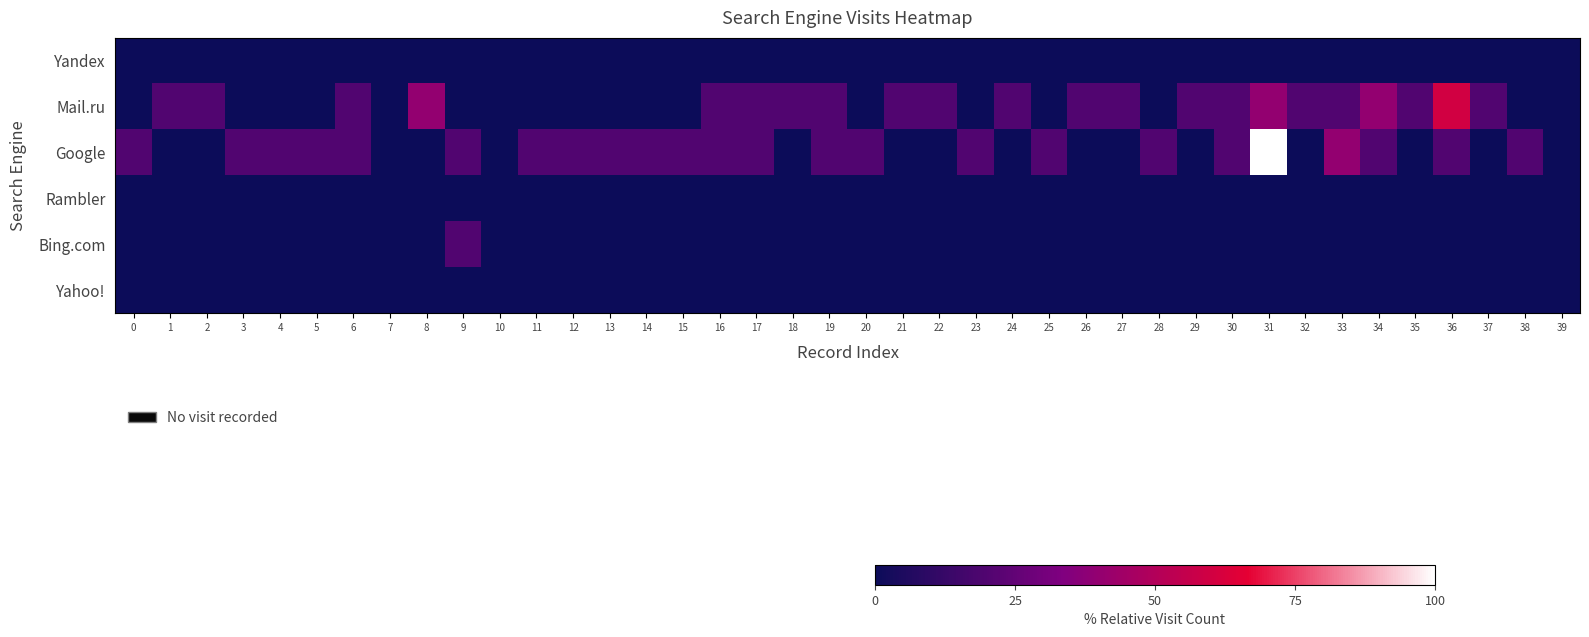

Rank the series at 38 from highest to lowest value.

Google, Yandex, Mail.ru, Rambler, Bing.com, Yahoo!